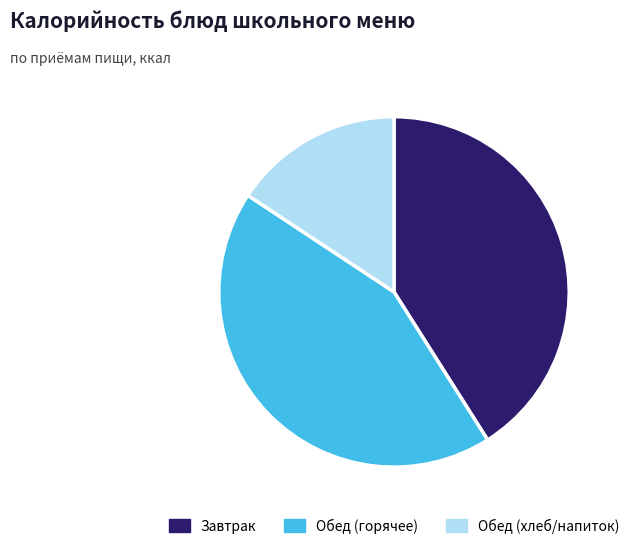

Is it true that Обед (горячее) is 51% of the pie?

False